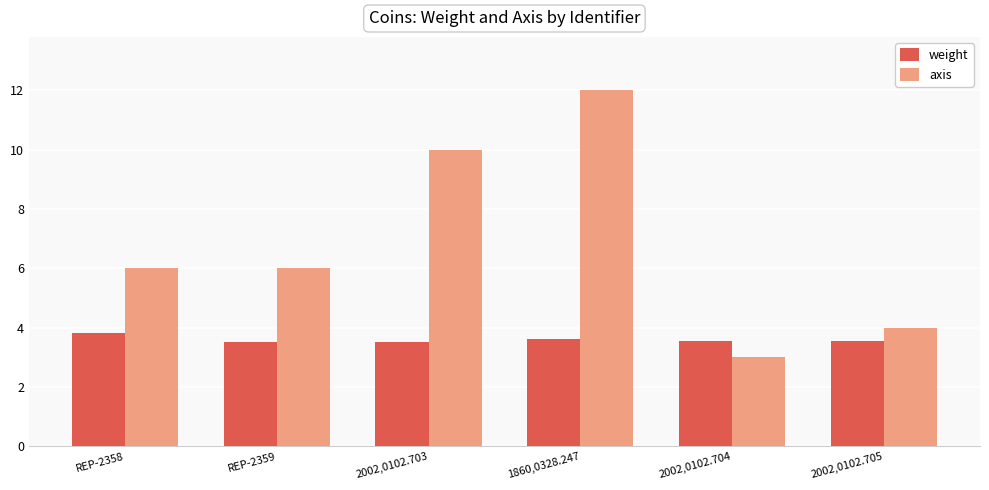

What is the minimum value shown in the chart?

3.0